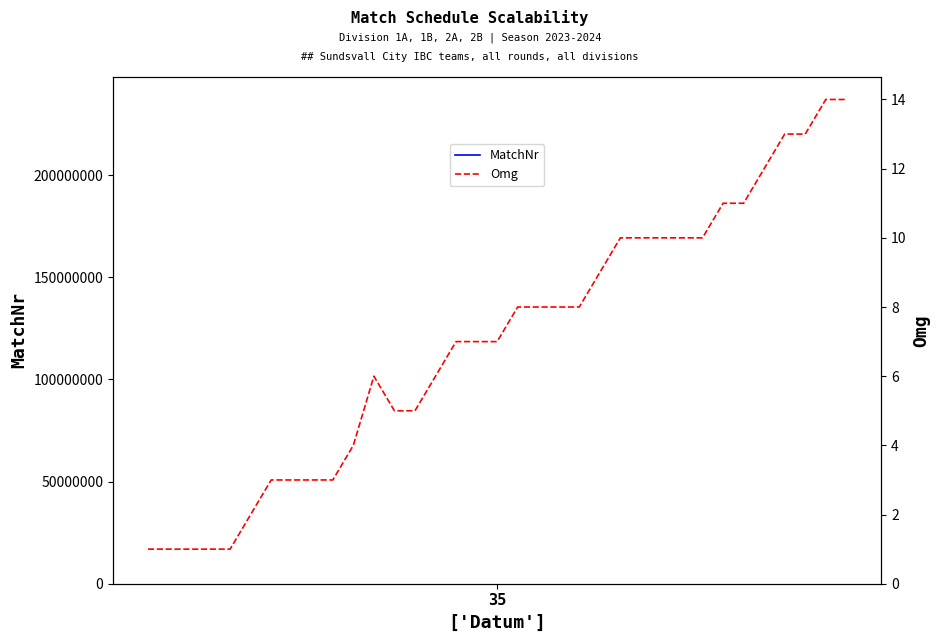

Which series has the largest total across all categories?

MatchNr